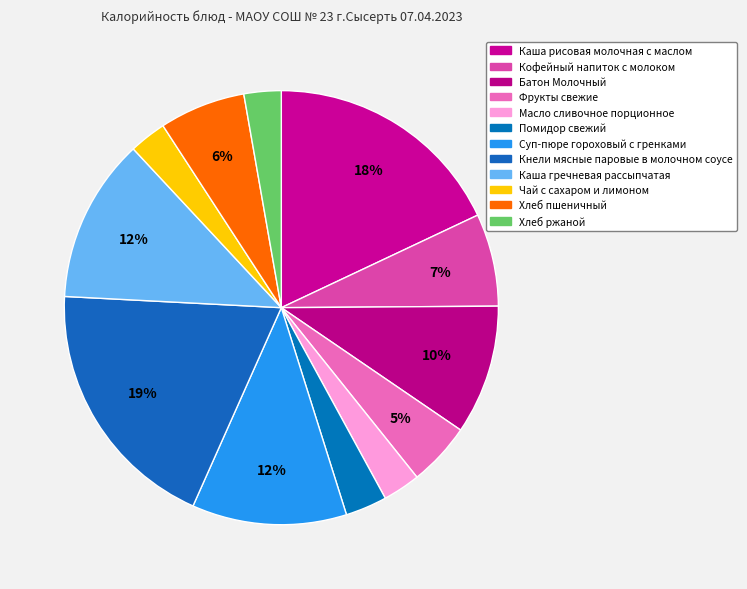

How many segments does this pie chart have?

12